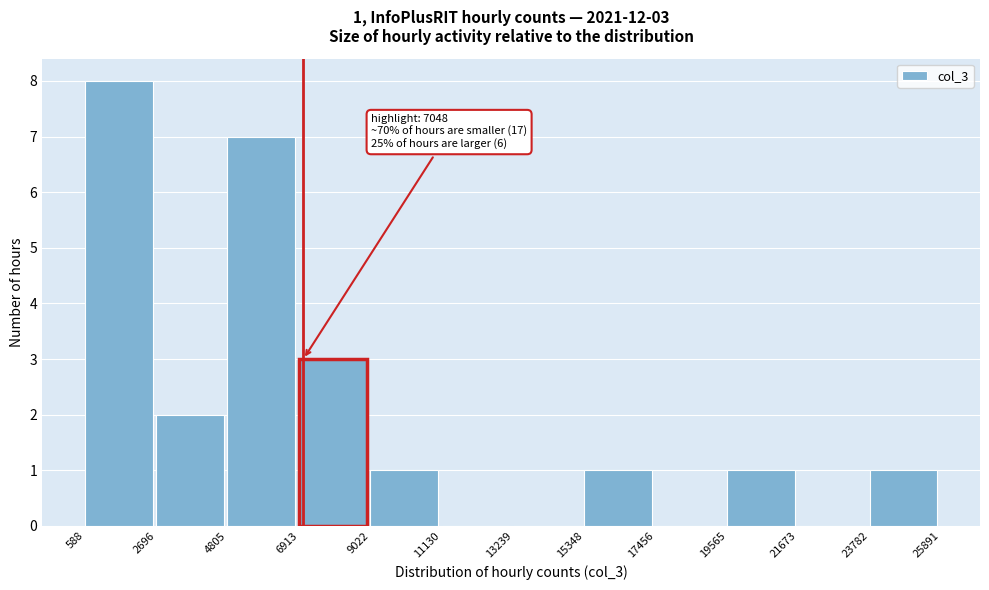

Over which range of the x-axis is the bar tallest?

588 to 2696